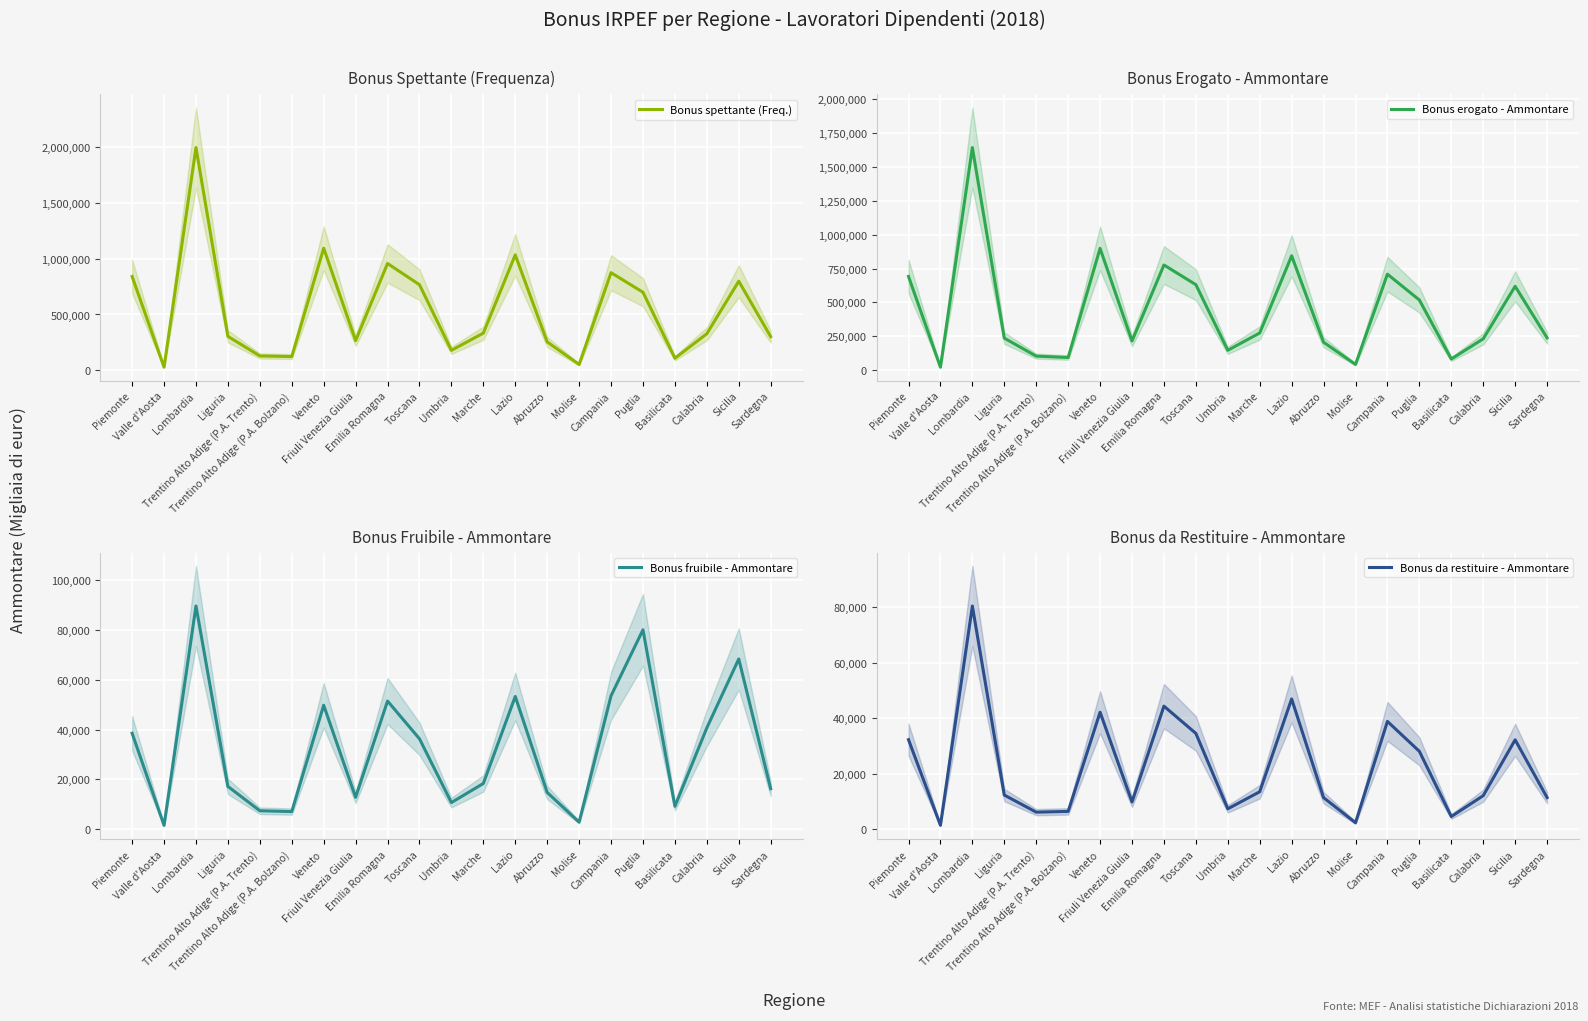

What are all the series names shown in the legend?

Bonus spettante (Freq.), Bonus erogato - Ammontare, Bonus fruibile - Ammontare, Bonus da restituire - Ammontare